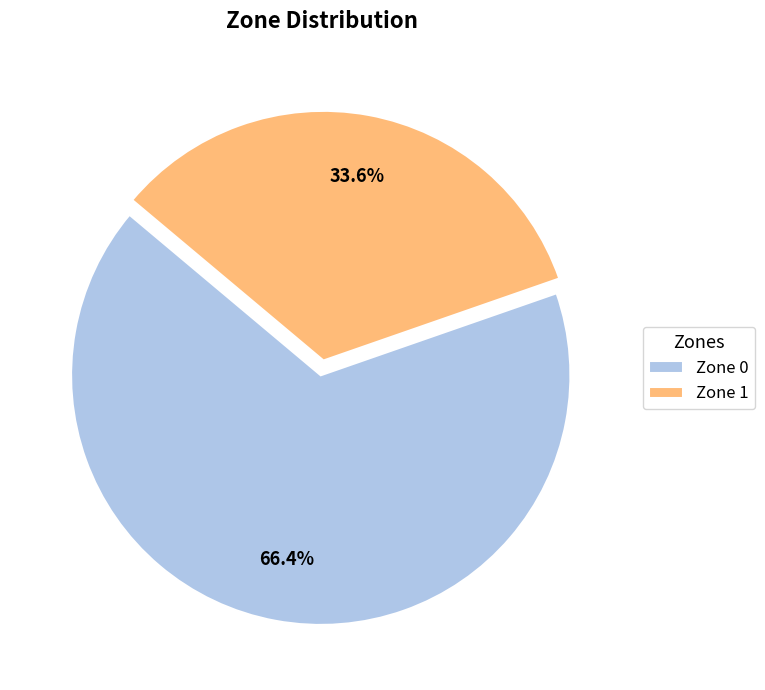

Count the number of slices in the pie.

2